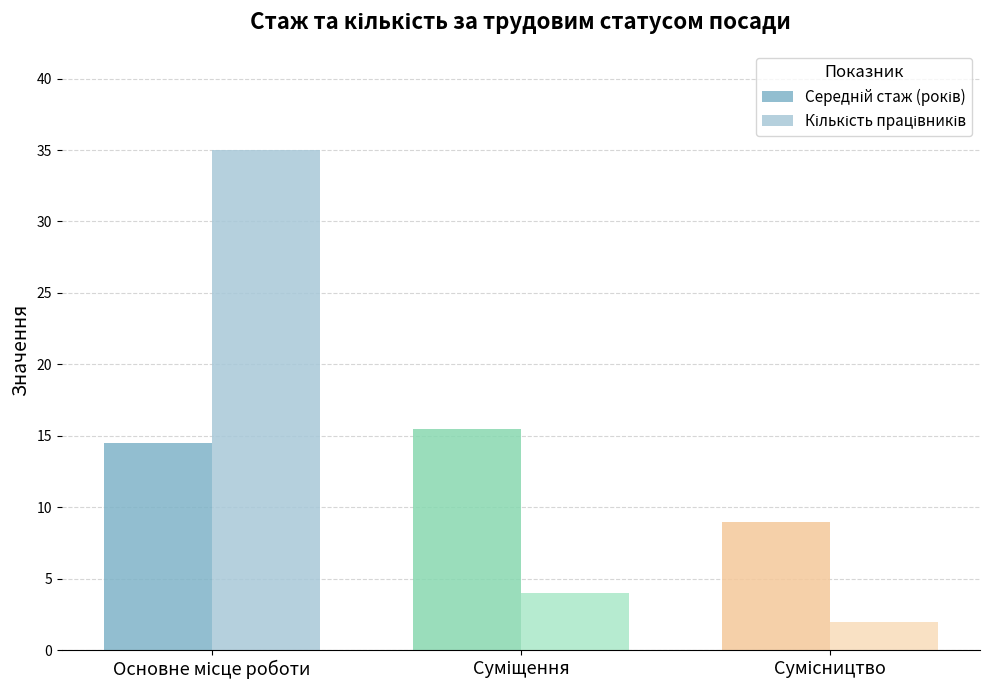

Is it true that Середній стаж (років) equals 15.5 at Суміщення?

True